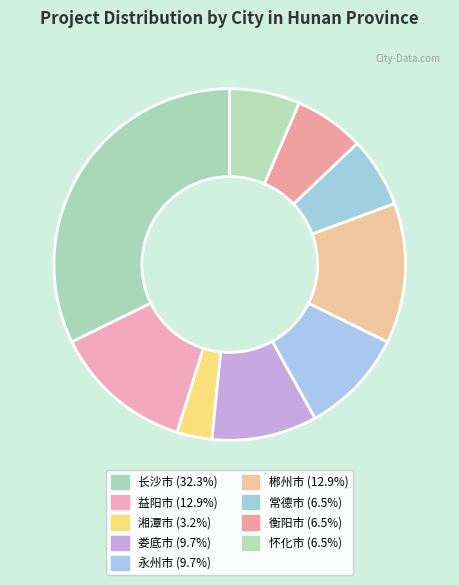

True or false: 永州市 accounts for 3% of the total.

False